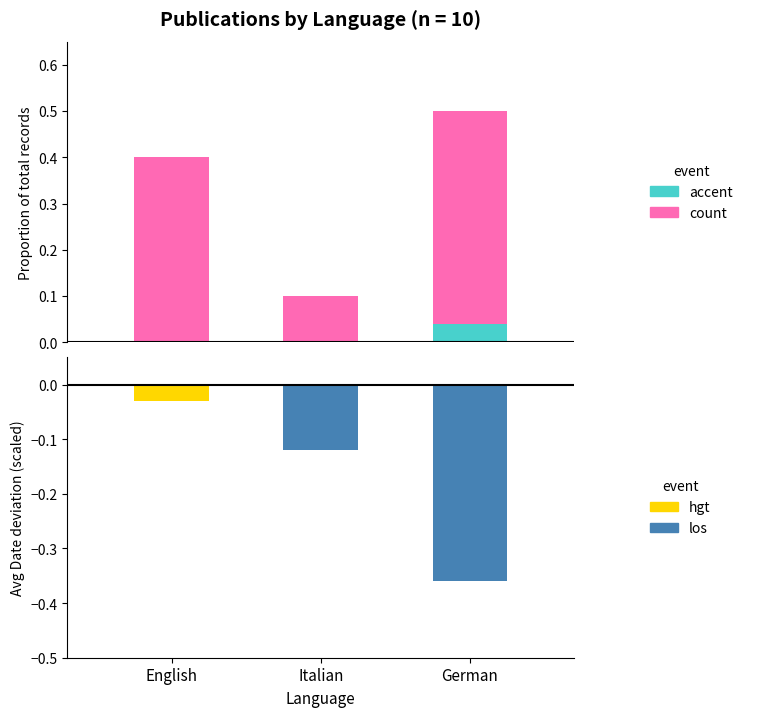

What is the sum of the values at German and Italian?

0.6